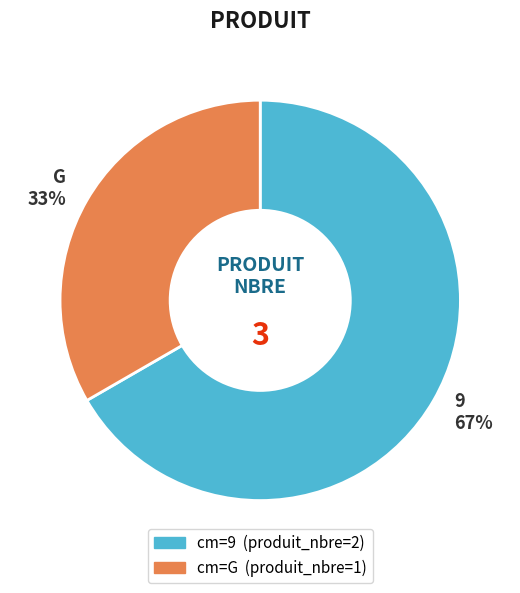

Which slice is the largest?

9